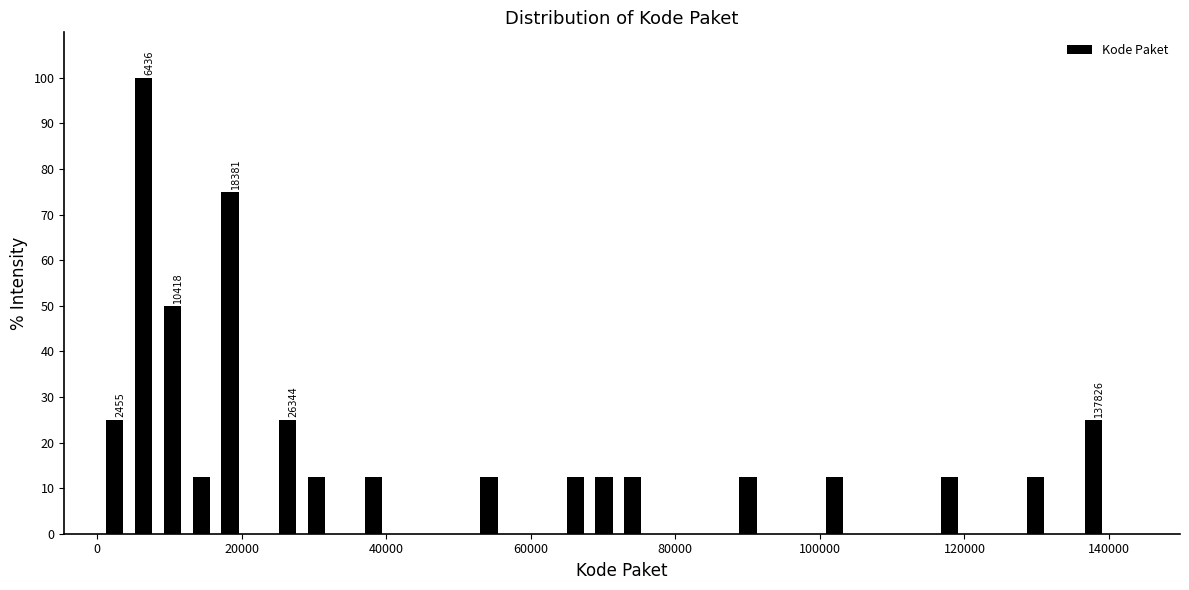

Around what value on the x-axis is the tallest bar? Give the approximate position of its centre, as read against the axis.

6000